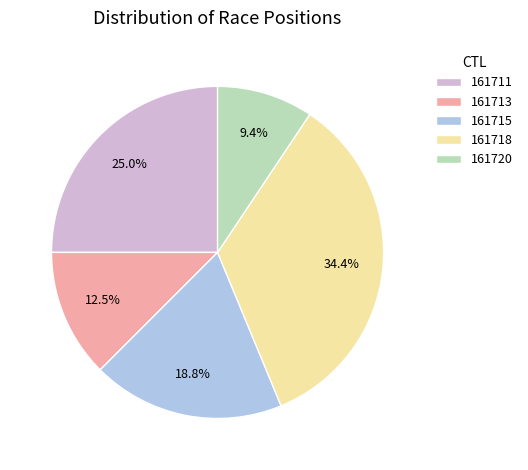

To the nearest percent, what is the average slice percentage?

20%